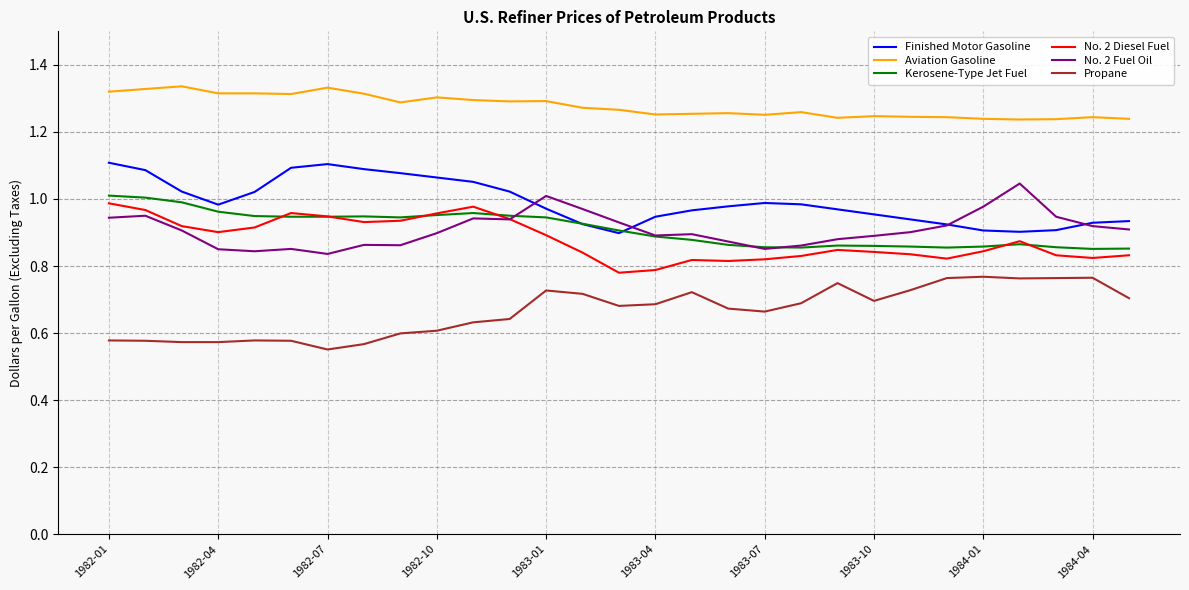

True or false: Finished Motor Gasoline and Aviation Gasoline cross at least once.

False